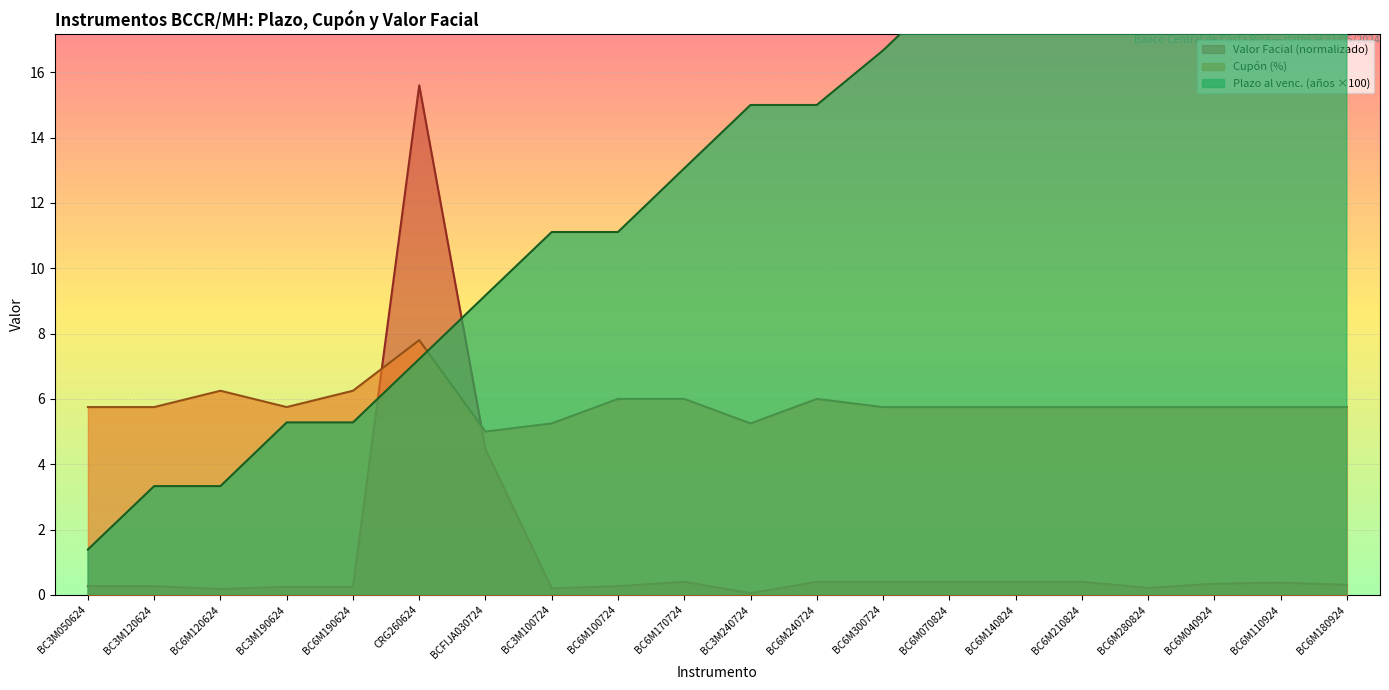

How many intersections are there between Cupón (%) and Valor Facial (normalizado)?

2